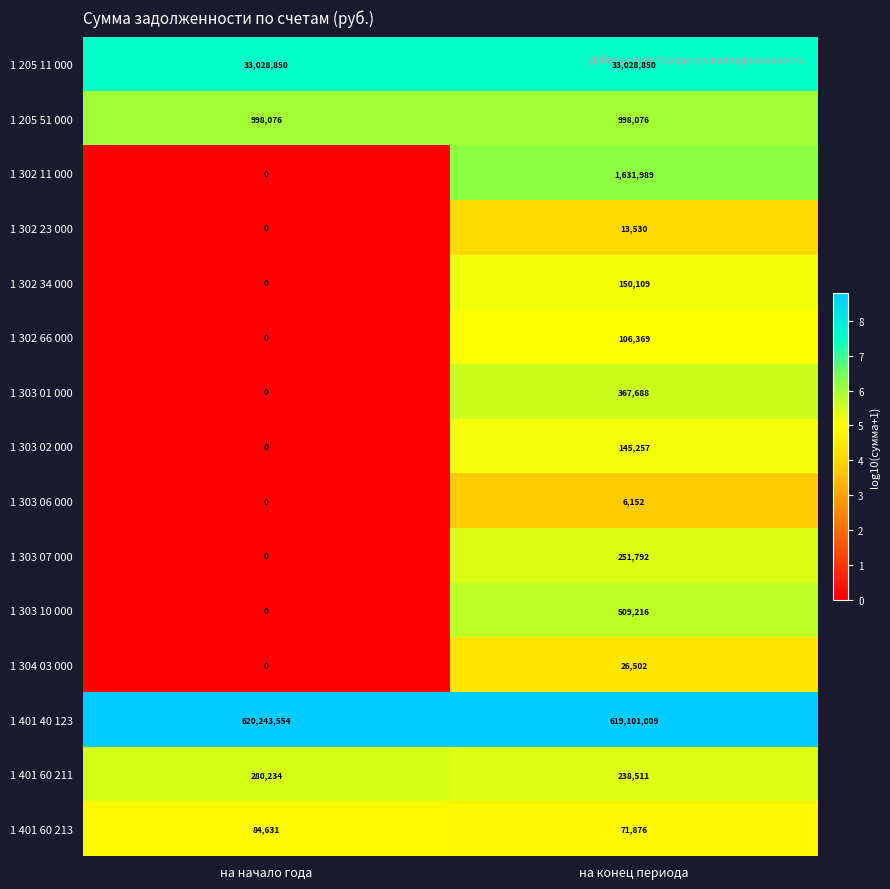

Count the number of categories in the chart.

2